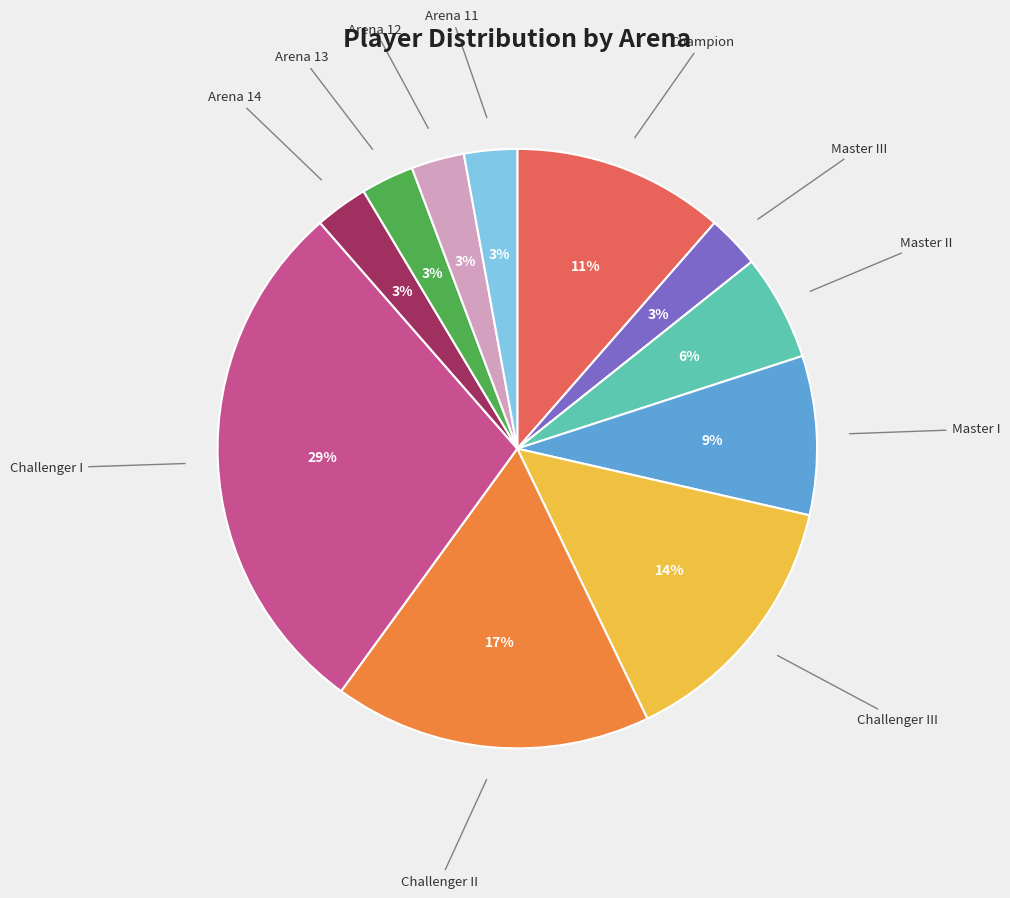

Is there a majority slice in this chart?

No